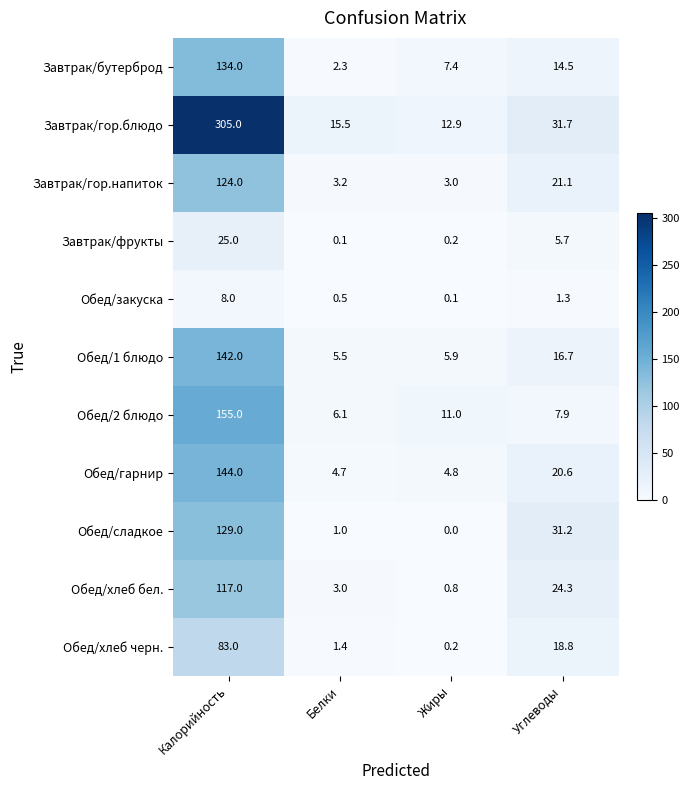

What is the sum of all Обед/закуска values?

9.9